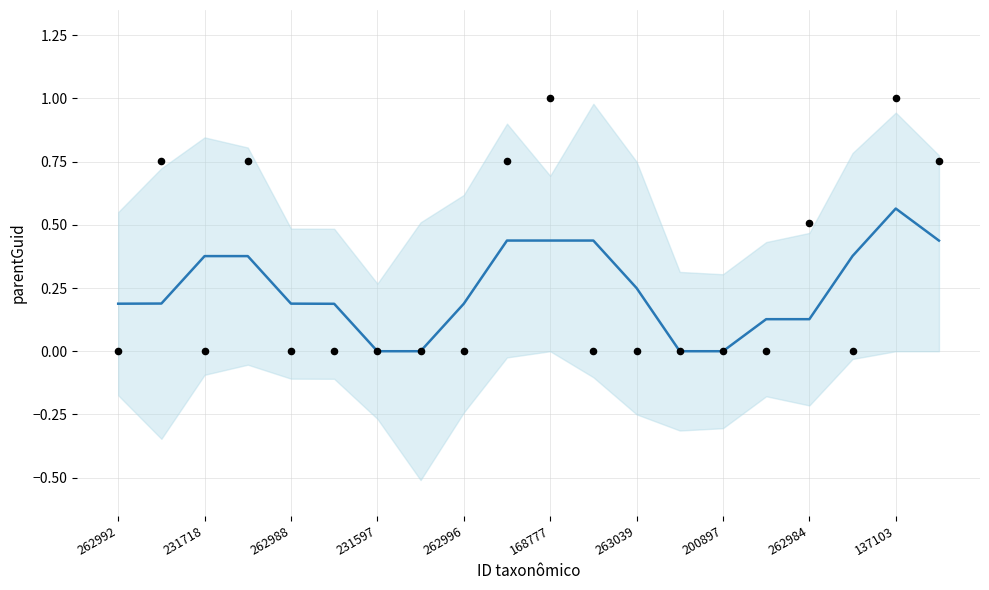

Is the value of parentGuid (smoothed) at 231597 greater than the value of observed at 168777?

No